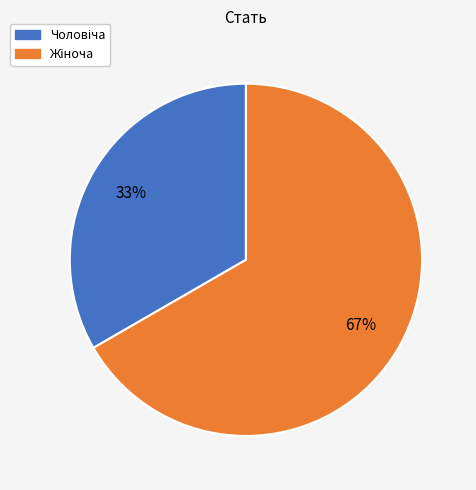

Does any single category account for the majority?

Yes